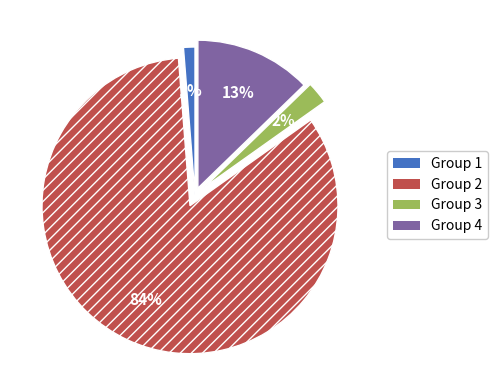

Is there any slice that represents more than half of the pie?

Yes